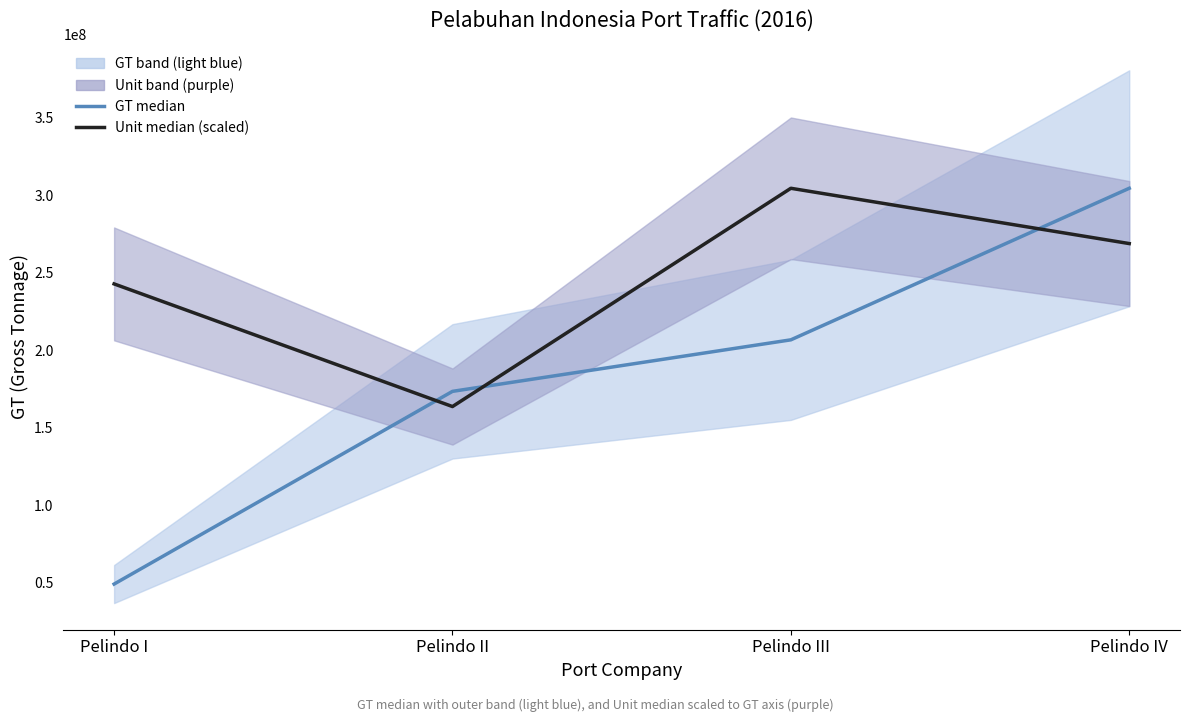

How many lines are shown in the chart?

2